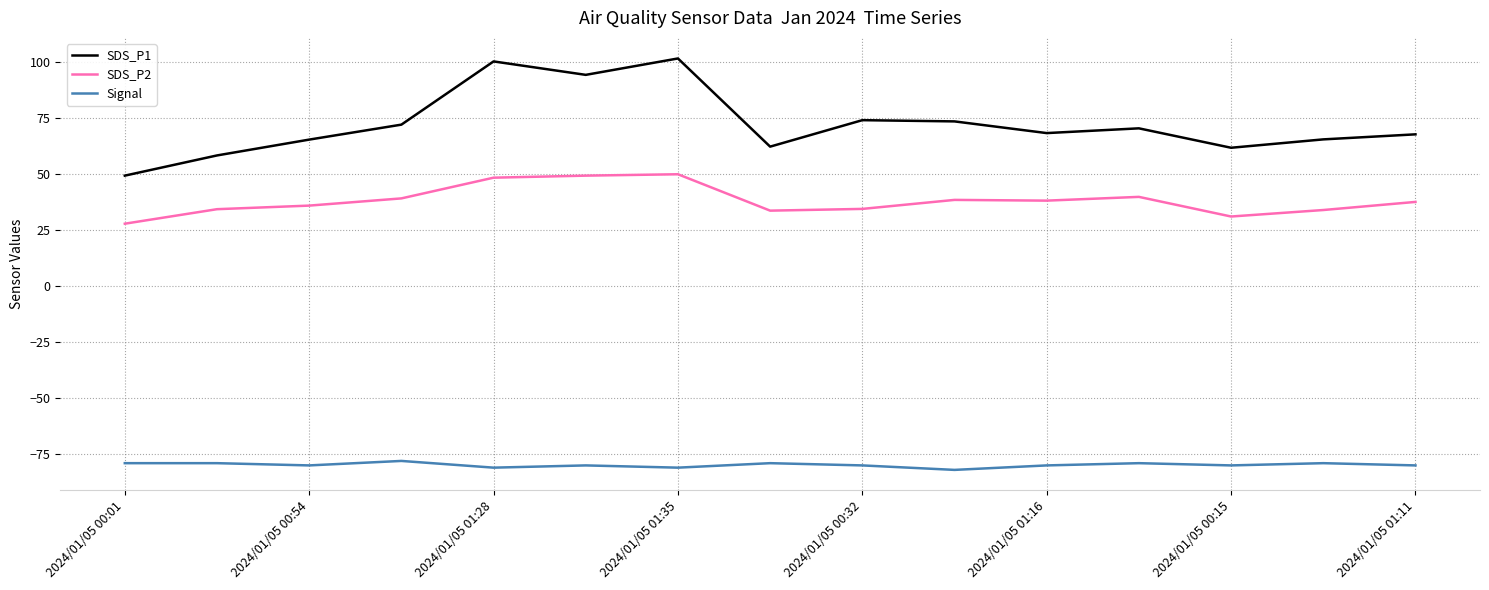

Which series has the widest spread of values?

SDS_P1